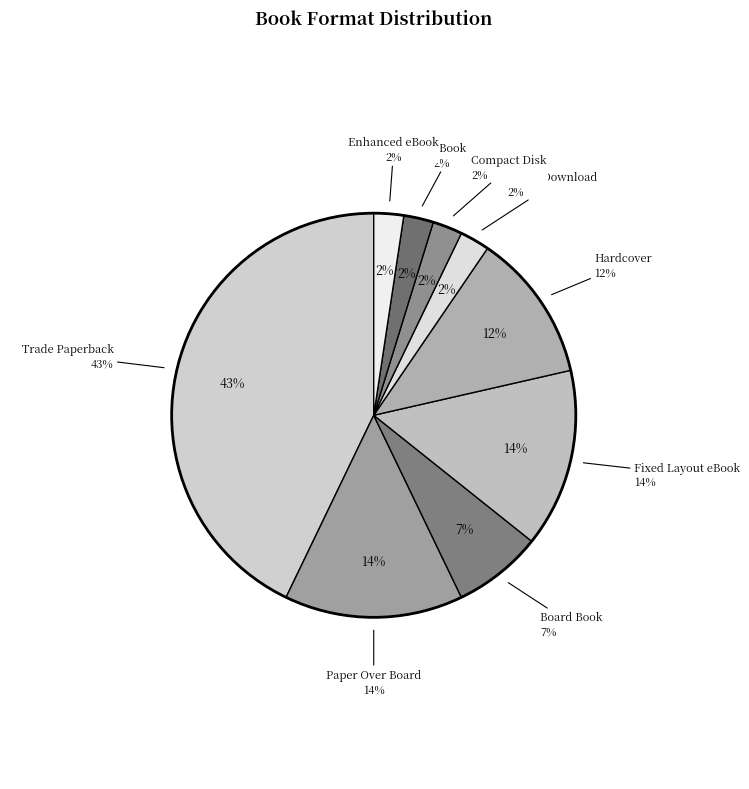

How many slices are in this pie chart?

9